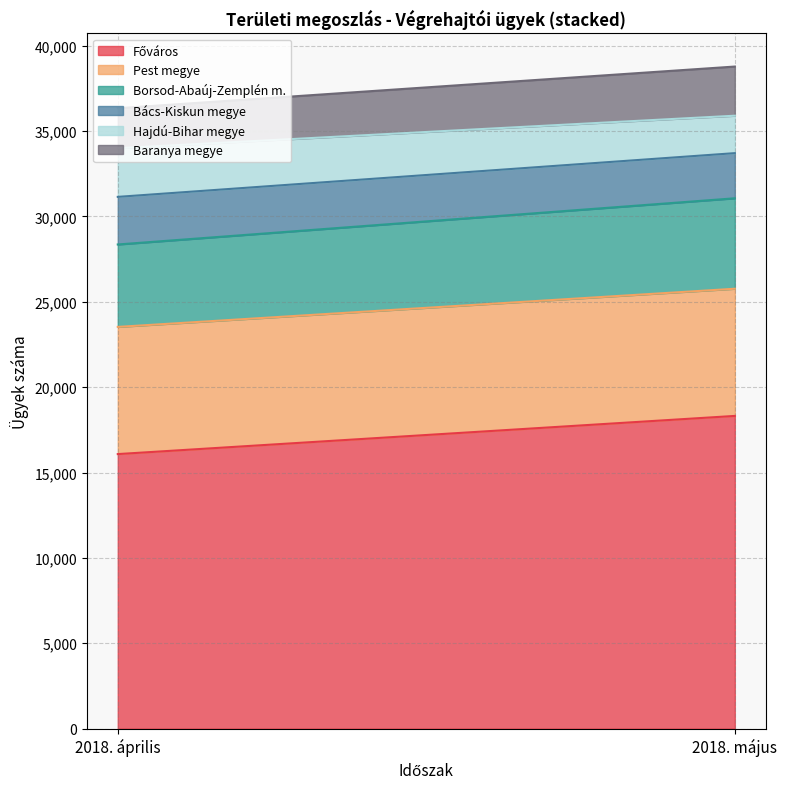

What position from the left is 2018. május?

2